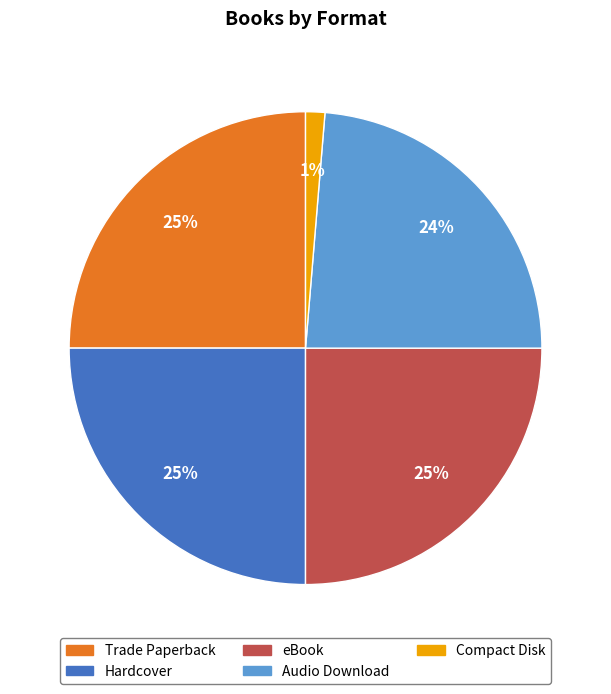

Which slice is the smallest?

Compact Disk